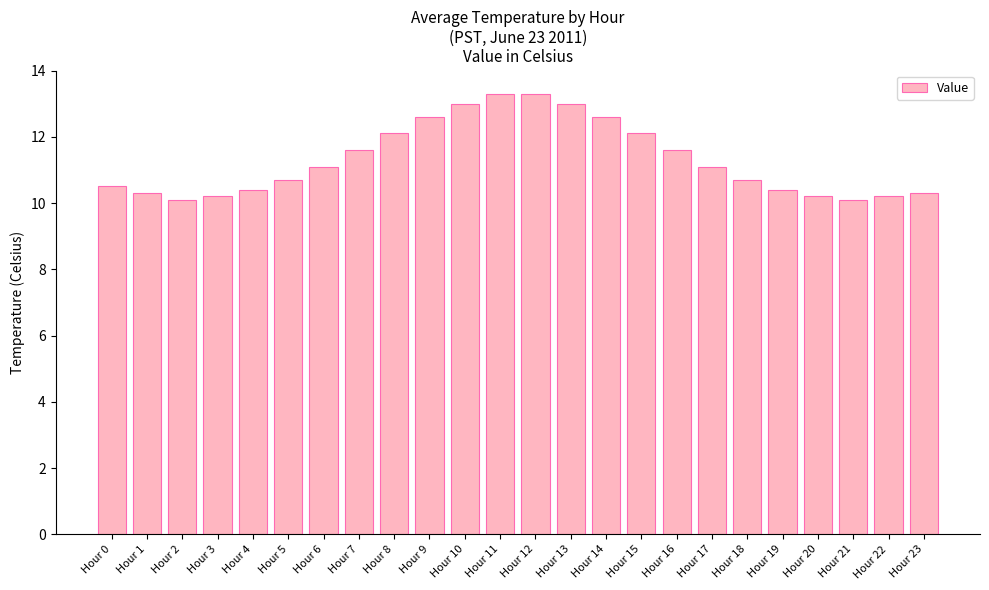

Which has a higher value, Hour 10 or Hour 18?

Hour 10